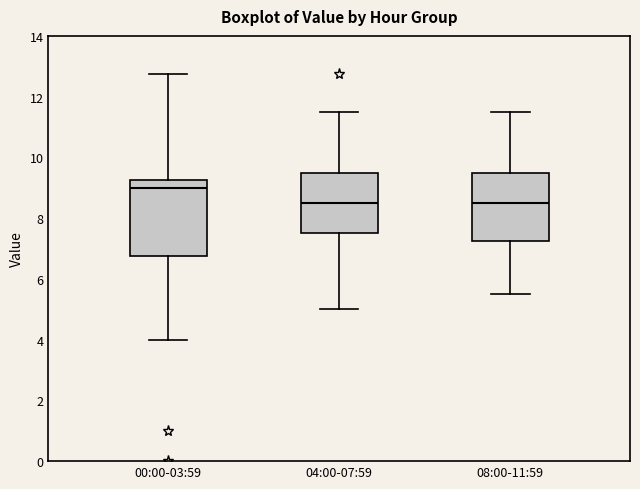

Reading left to right, transcribe this box plot: for each box, give where its median line is, the range the box spans, and where its two whiskers end, as read against the y-axis. The values are not printed on the chart, so give them approximately, as read against the axis.

00:00-03:59: median 9.0, box 6.8 to 9.2, whiskers 4.0 to 12.8
04:00-07:59: median 8.6, box 7.6 to 9.6, whiskers 5.0 to 11.6
08:00-11:59: median 8.6, box 7.2 to 9.6, whiskers 5.6 to 11.6